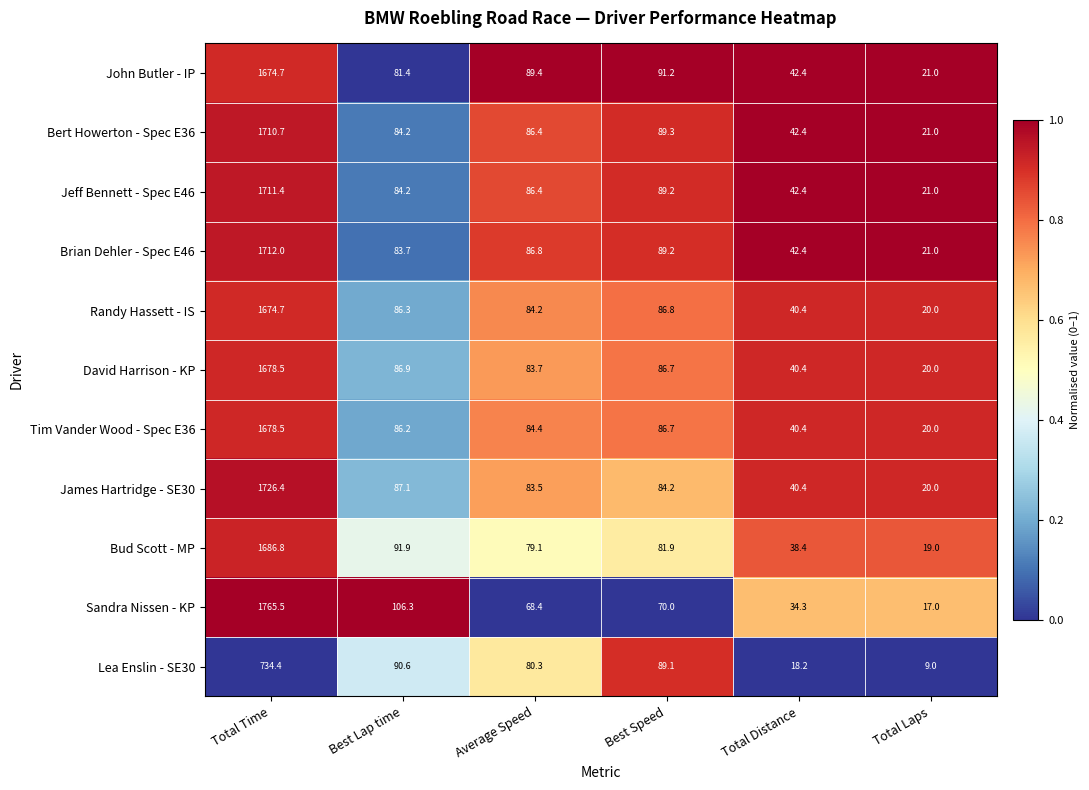

What is the approximate value of Jeff Bennett - Spec E46 at Best Lap time?

84.2